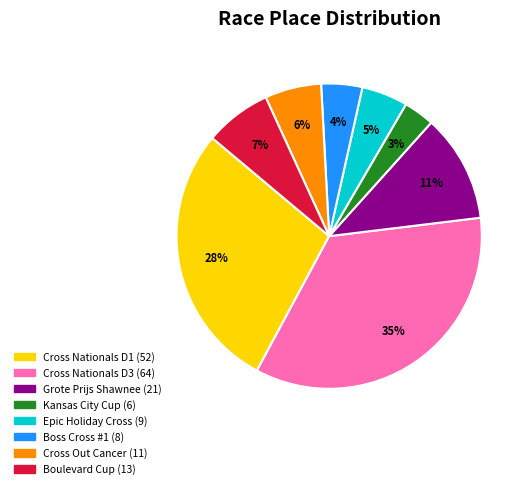

To the nearest percent, what is the average slice percentage?

12%